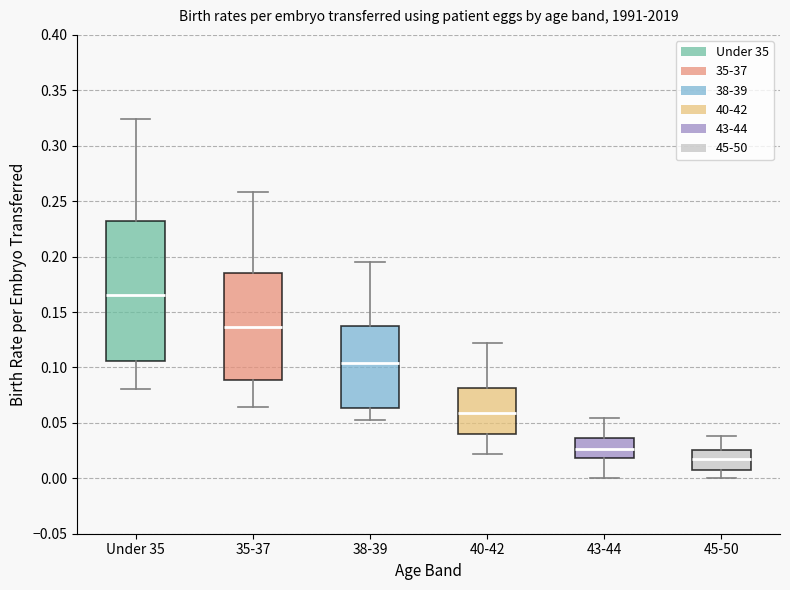

Comparing the boxes themselves (not the whiskers), which one is the tallest?

Under 35